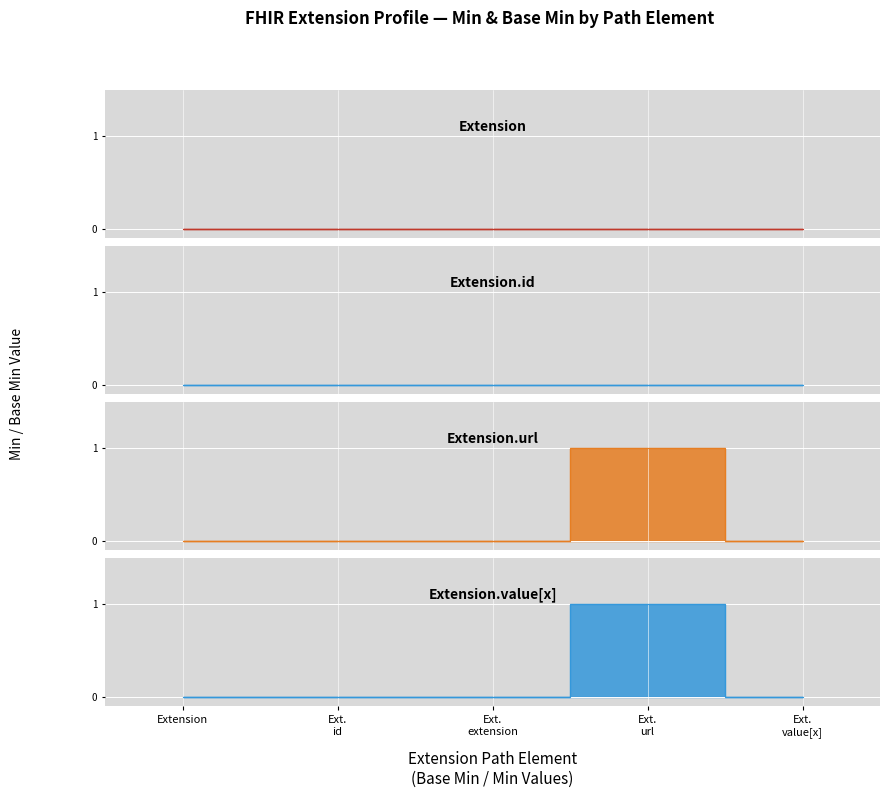

Rank the categories by Extension.id value from highest to lowest.

Extension, Extension.id, Extension.extension, Extension.url, Extension.value[x]